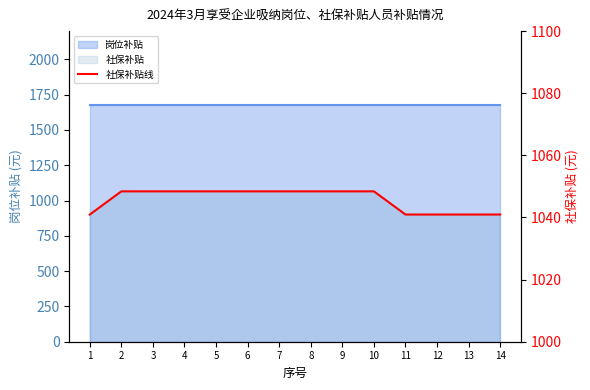

Rank the categories by value from lowest to highest.

1, 11, 12, 13, 14, 2, 3, 4, 5, 6, 7, 8, 9, 10